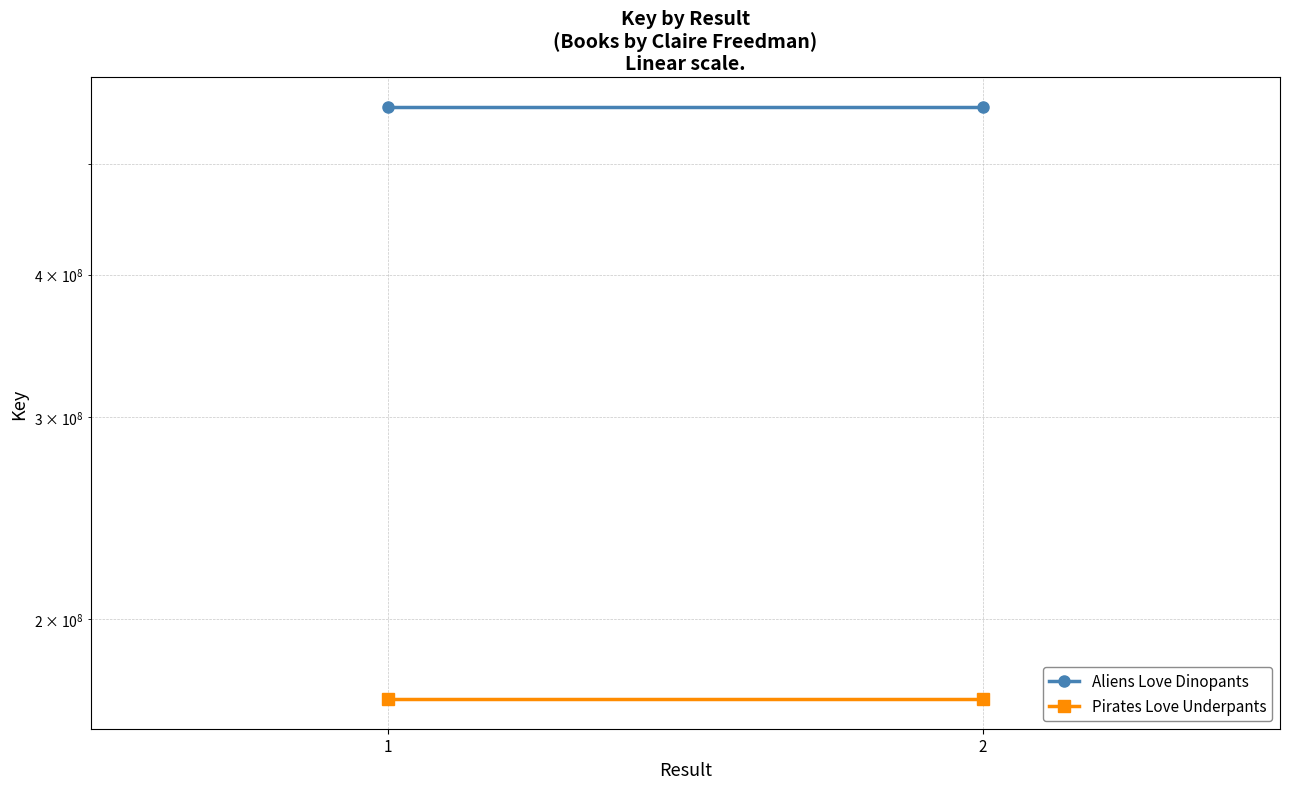

Rank the series by their maximum value, from highest to lowest.

Aliens Love Dinopants, Pirates Love Underpants